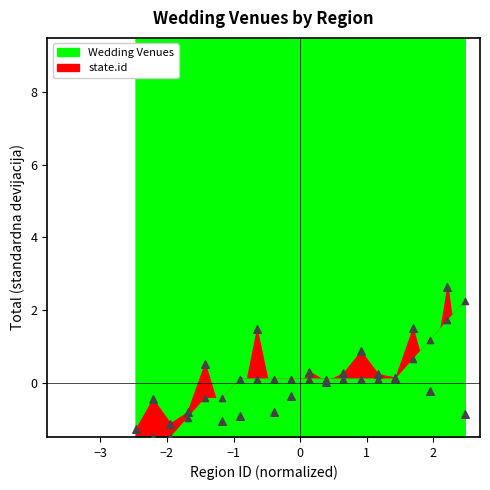

Which series reaches the maximum Y coordinate?

Wedding Venues